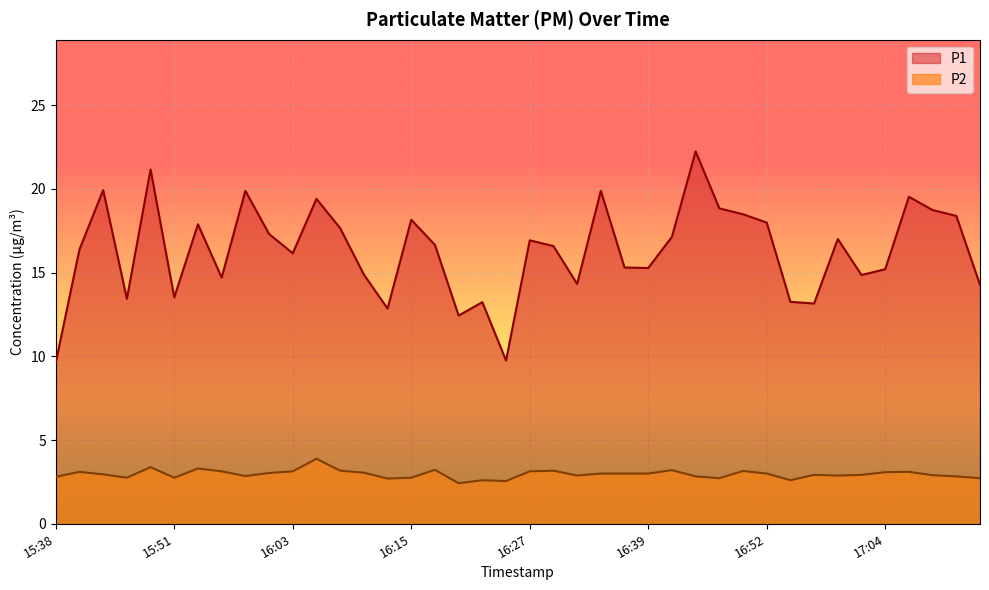

The P1 series shows 17.6 at 16:08. True or false?

True